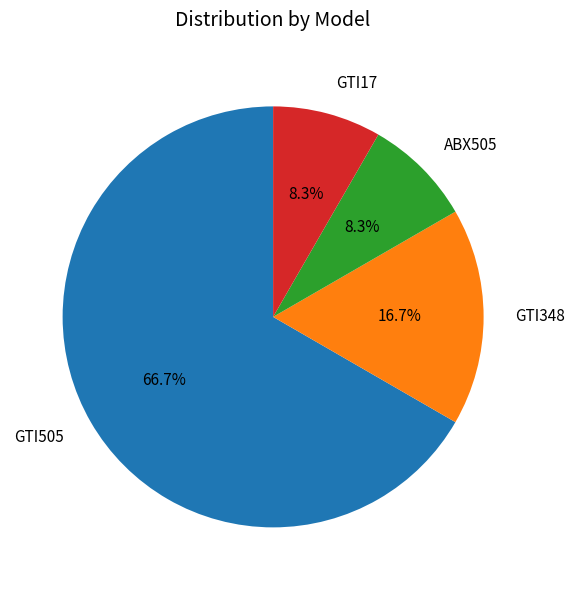

What portion of the pie excludes GTI17?

91.7%